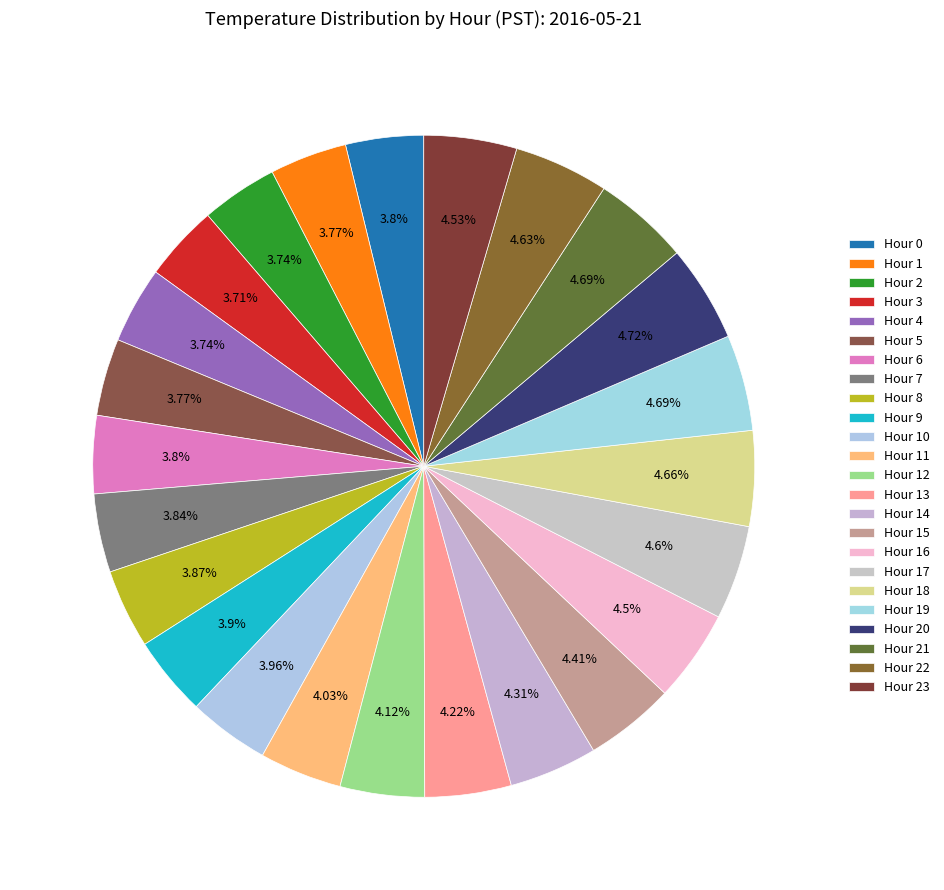

True or false: Hour 22 accounts for 1% of the total.

False